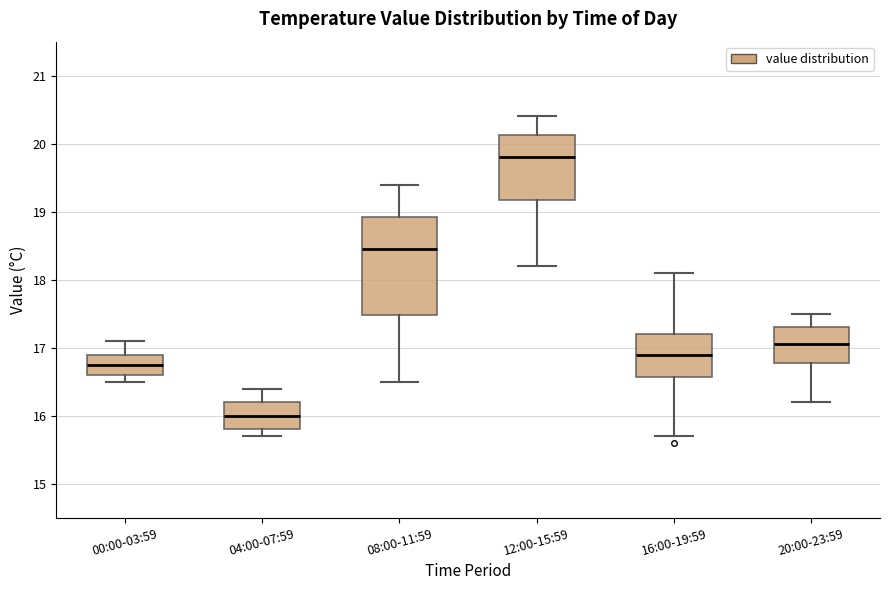

Comparing the boxes themselves (not the whiskers), which one is the tallest?

08:00-11:59